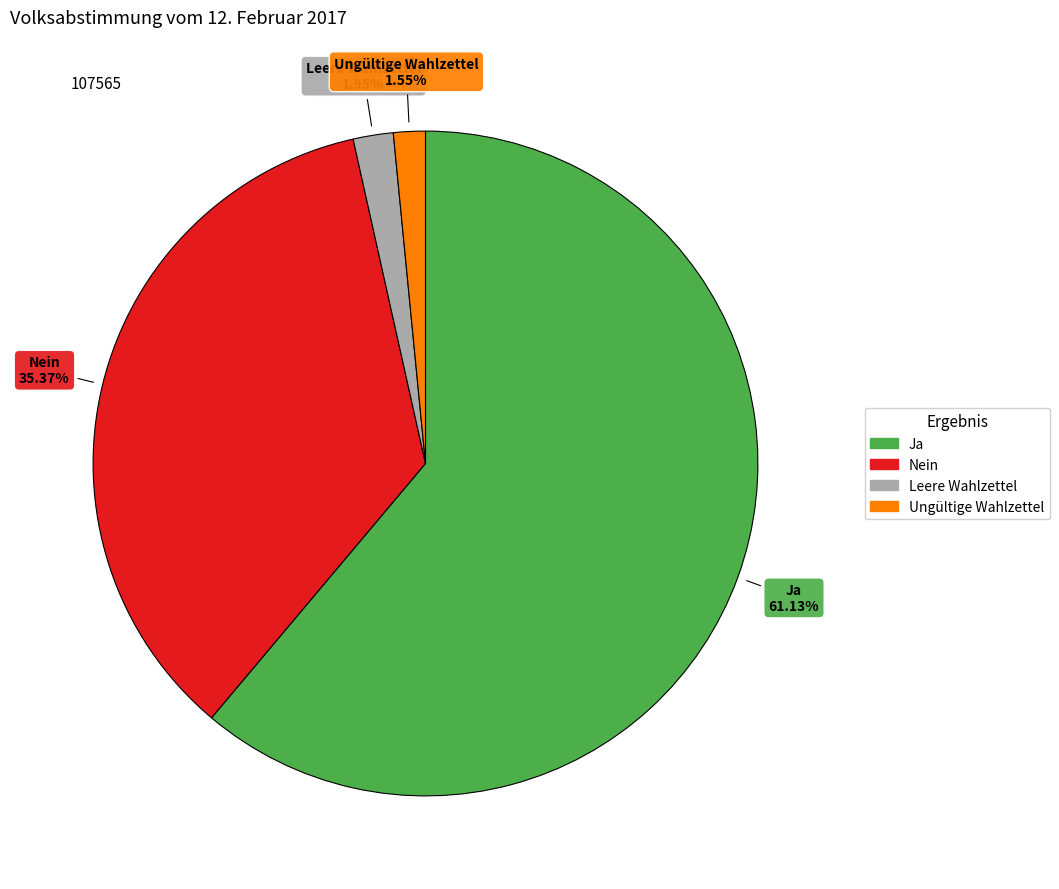

To the nearest percent, what is the average slice percentage?

25%